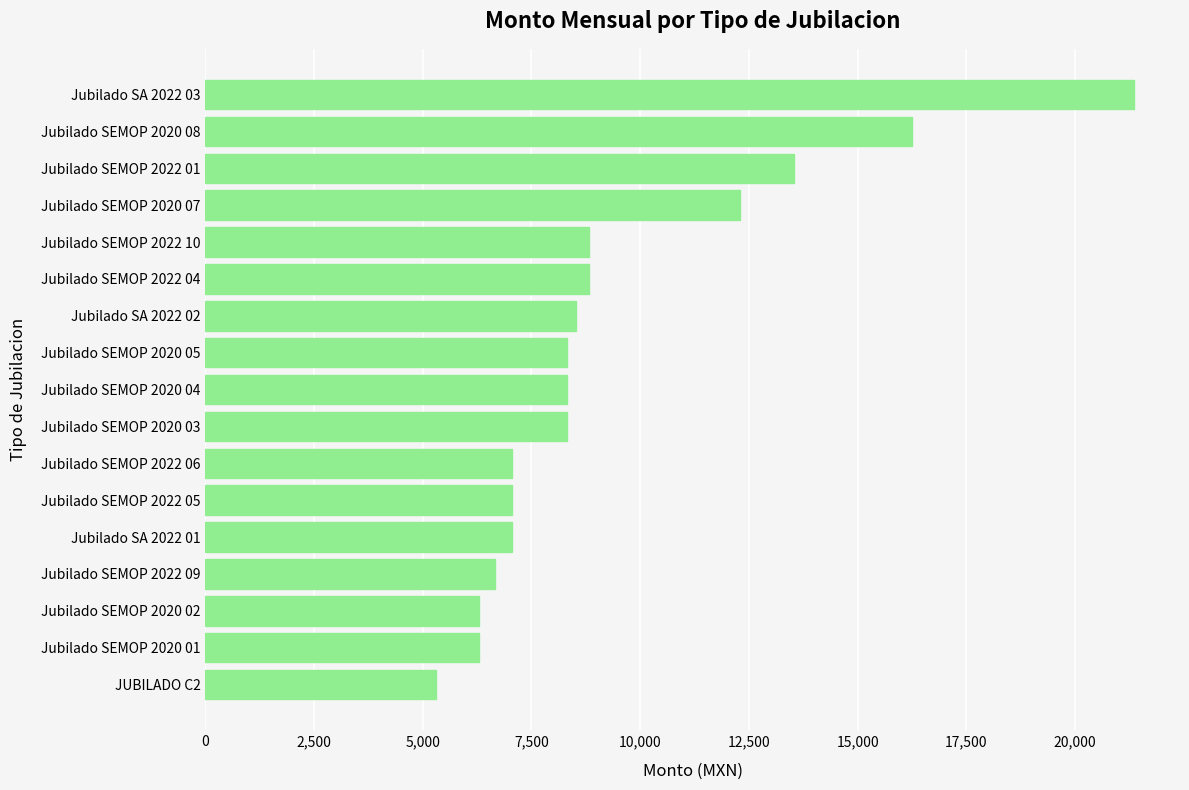

What is the label of the 8th bar from the bottom?

Jubilado SEMOP 2020 03